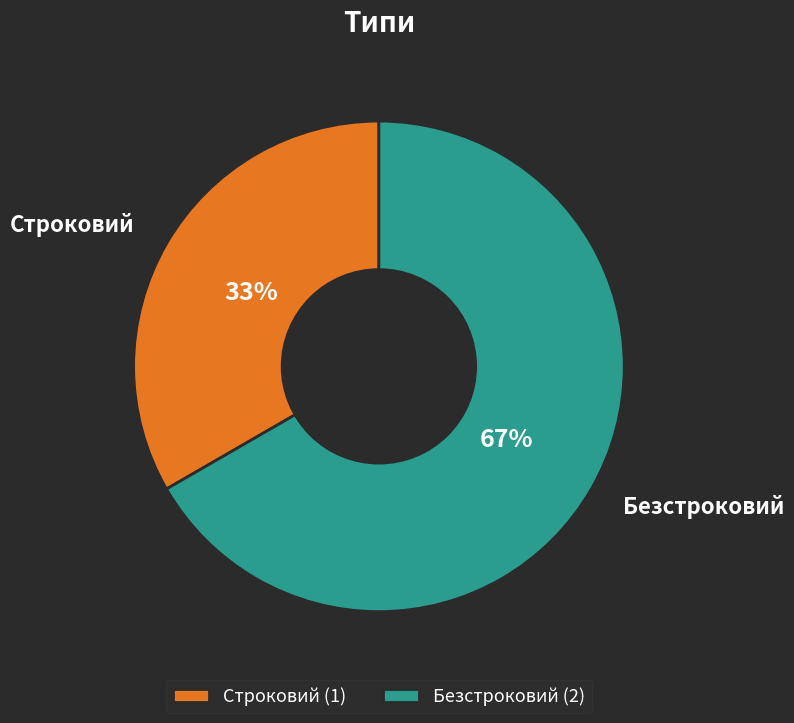

To the nearest percent, what portion does Строковий represent?

33%